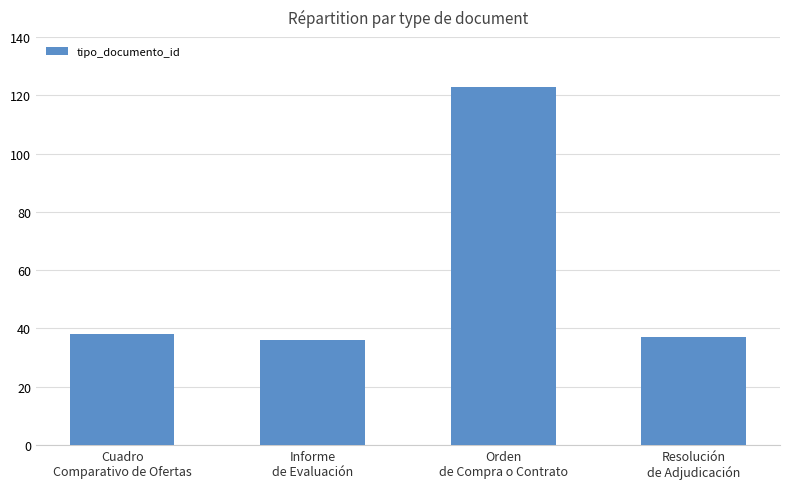

Are the bars grouped side by side (vs. stacked)?

No